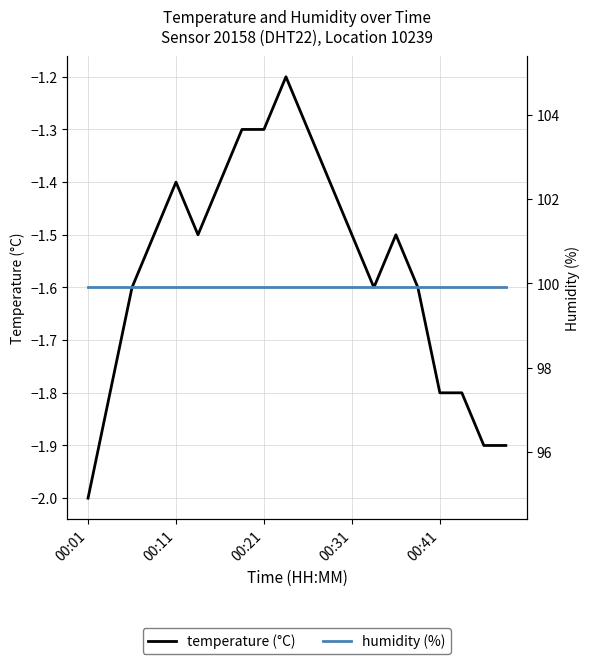

Reading left to right, extract all data points from this chart.

temperature (°C): -2.0	-1.8	-1.6	-1.5	-1.4	-1.5	-1.4	-1.3	-1.3	-1.2	-1.3	-1.4	-1.5	-1.6	-1.5	-1.6	-1.8	-1.8	-1.9	-1.9
humidity (%): 99.9	99.9	99.9	99.9	99.9	99.9	99.9	99.9	99.9	99.9	99.9	99.9	99.9	99.9	99.9	99.9	99.9	99.9	99.9	99.9